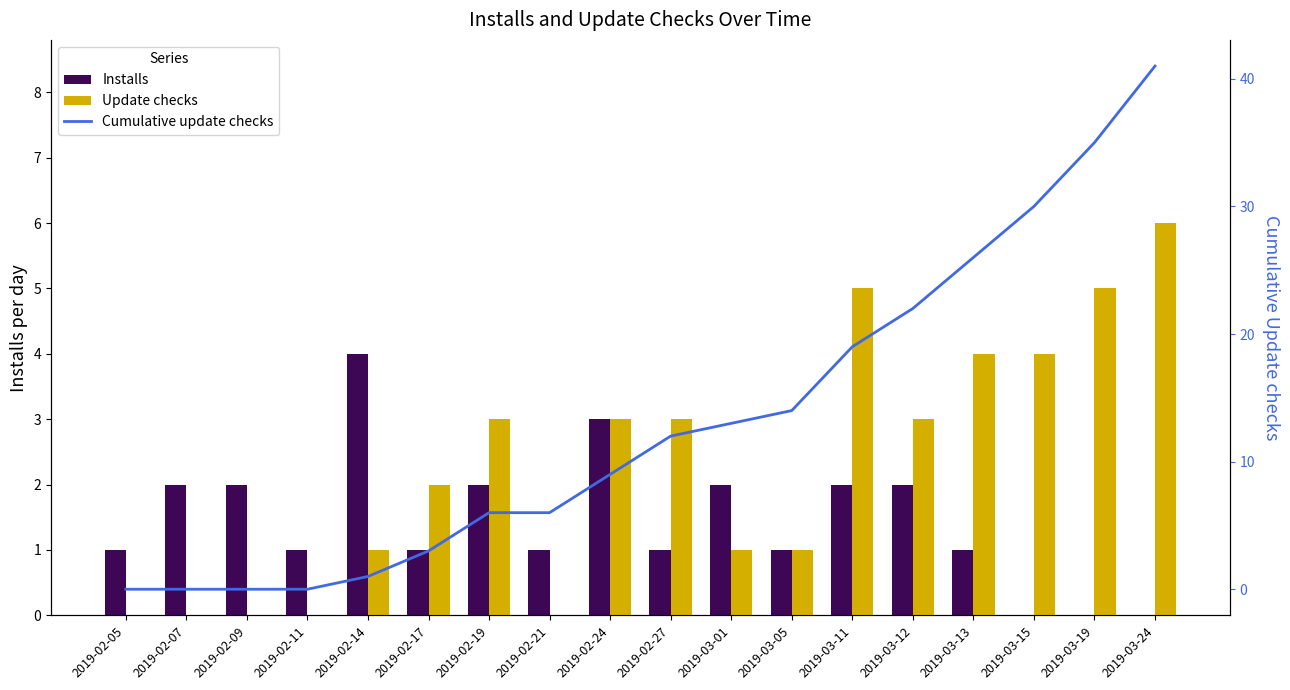

How many distinct data groups are displayed?

3